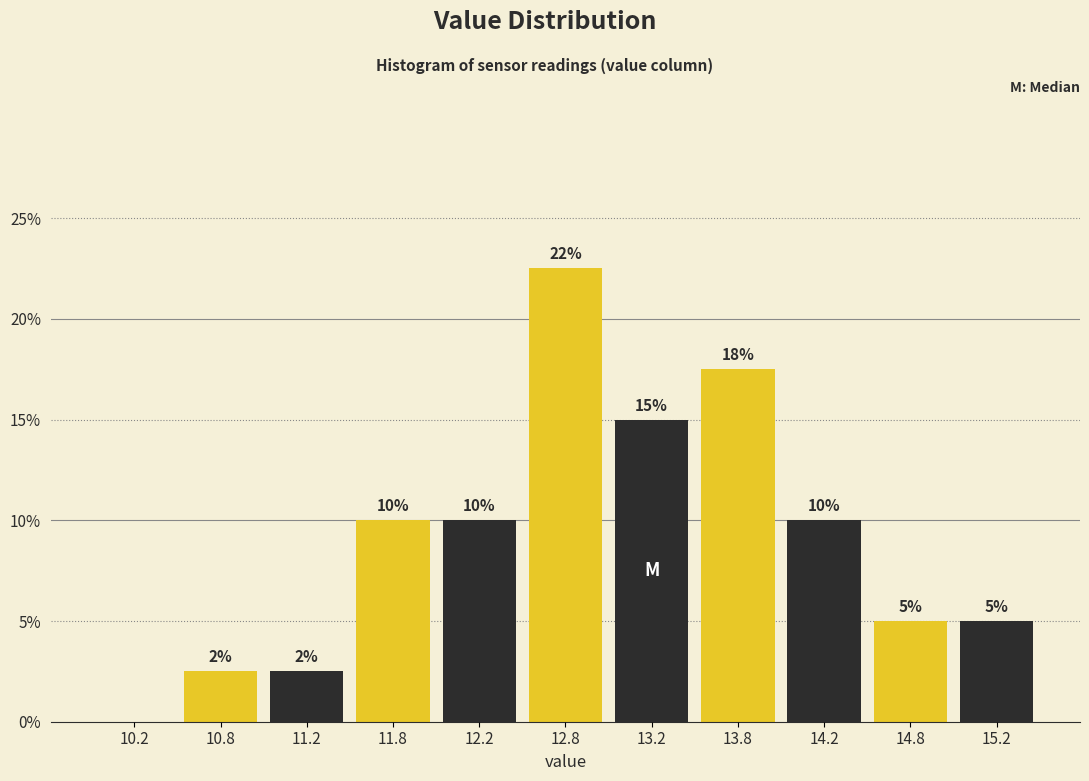

Over which range of the x-axis is the bar tallest?

12.5 to 13.0